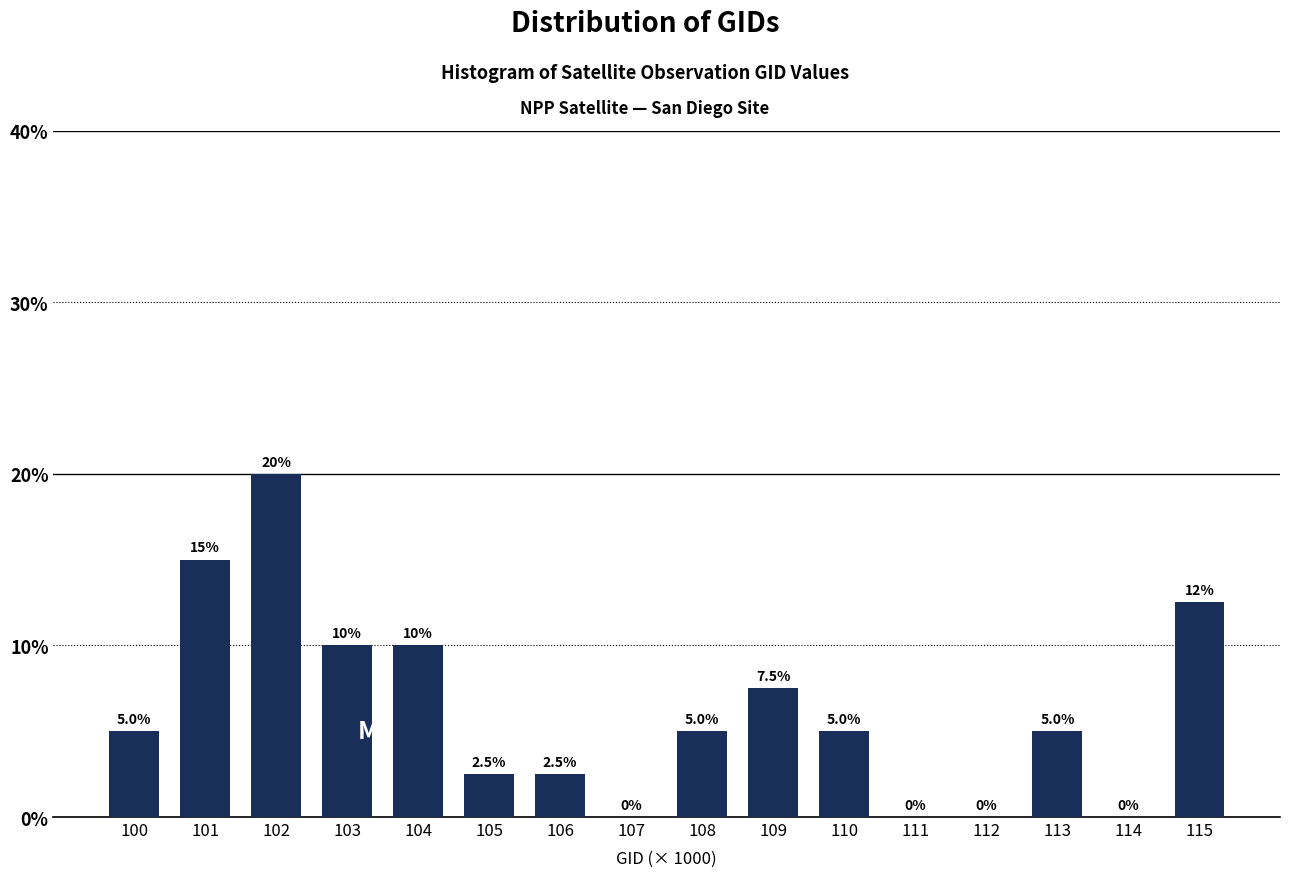

Reading left to right, transcribe all the data shown in this chart.

100=5.0	101=15.0	102=20.0	103=10.0	104=10.0	105=2.5	106=2.5	107=0.0	108=5.0	109=7.5	110=5.0	111=0.0	112=0.0	113=5.0	114=0.0	115=12.5